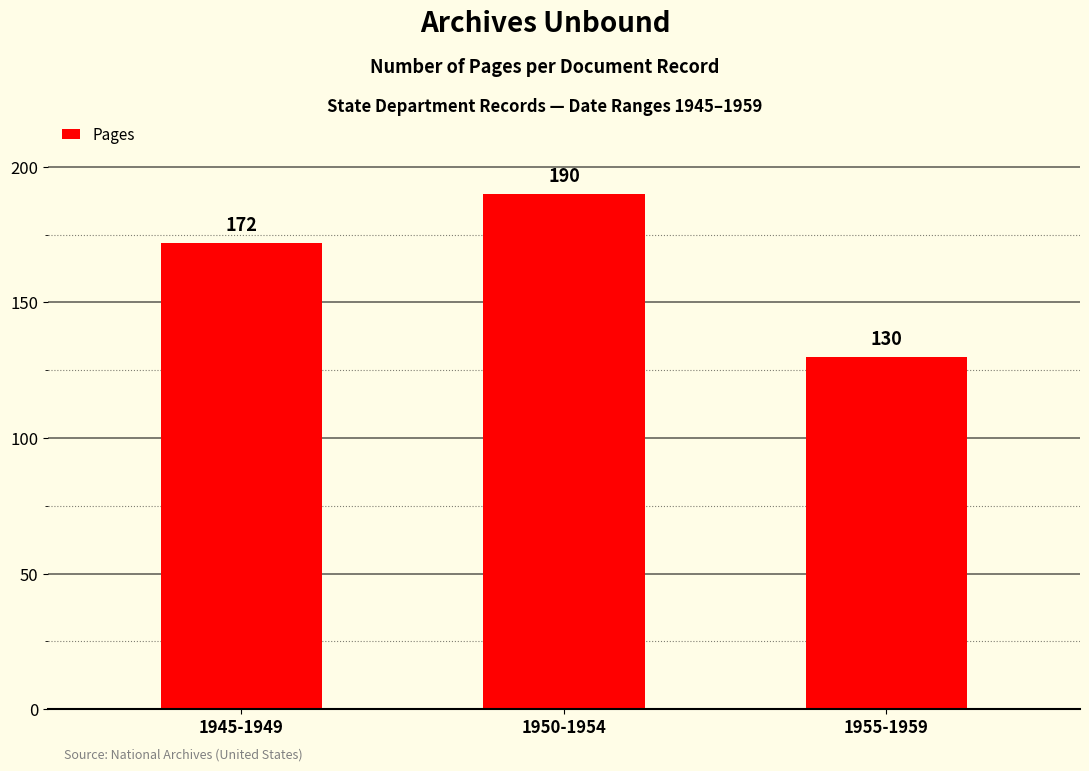

What is the label of the 1st bar from the left?

1945-1949